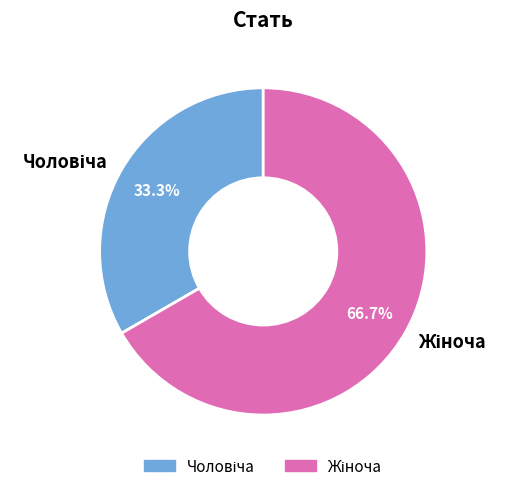

Is there a majority slice in this chart?

Yes